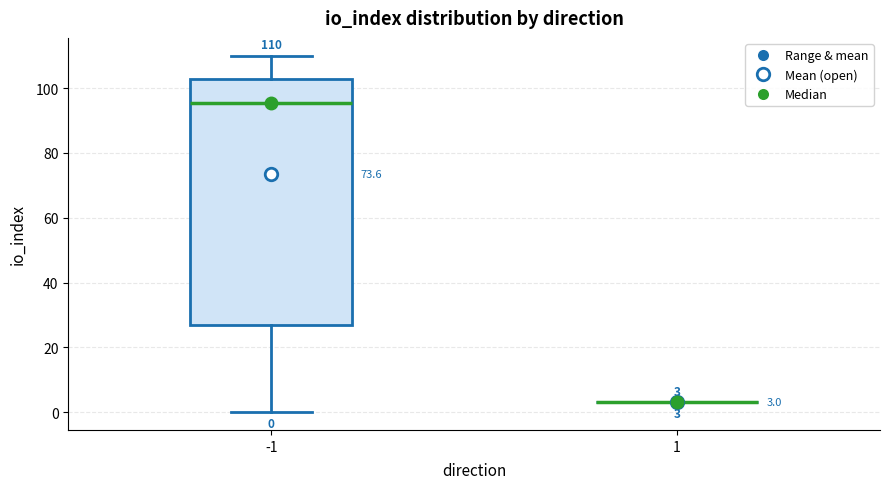

Comparing the boxes themselves (not the whiskers), which one is the tallest?

-1